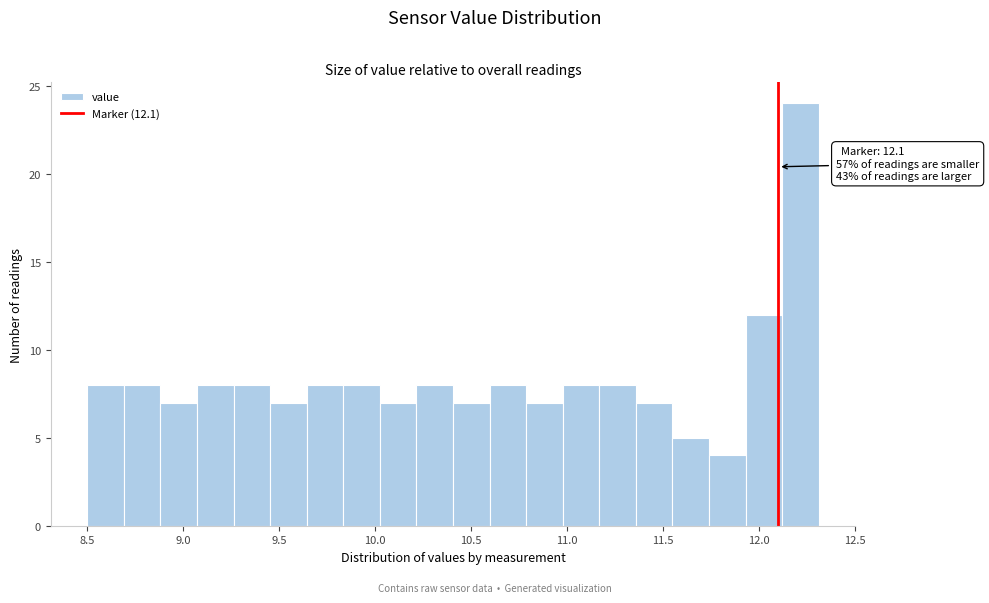

Around what value on the x-axis is the tallest bar? Give the approximate position of its centre, as read against the axis.

12.20